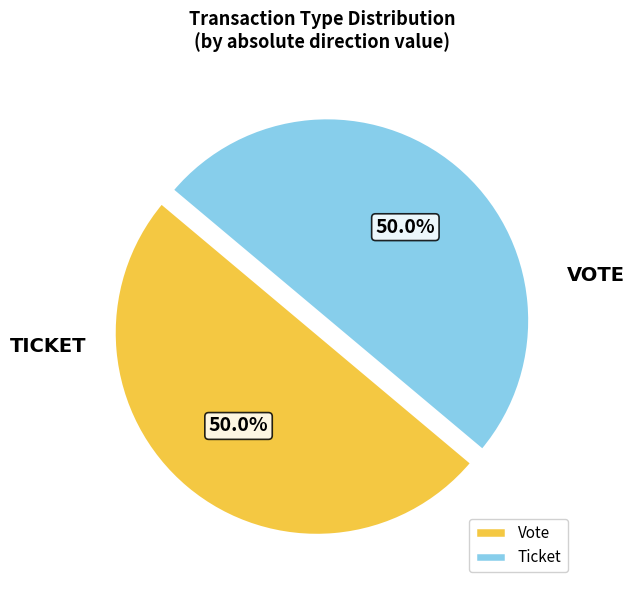

How much of the chart is everything except Ticket?

50.0%